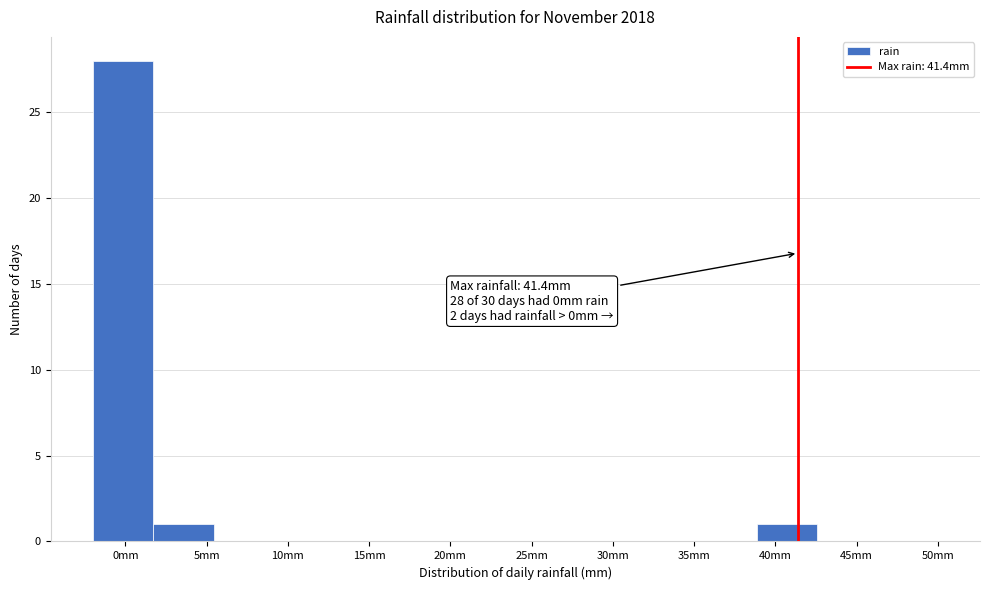

Which range on the x-axis has the tallest bar?

-2.0 to 1.5